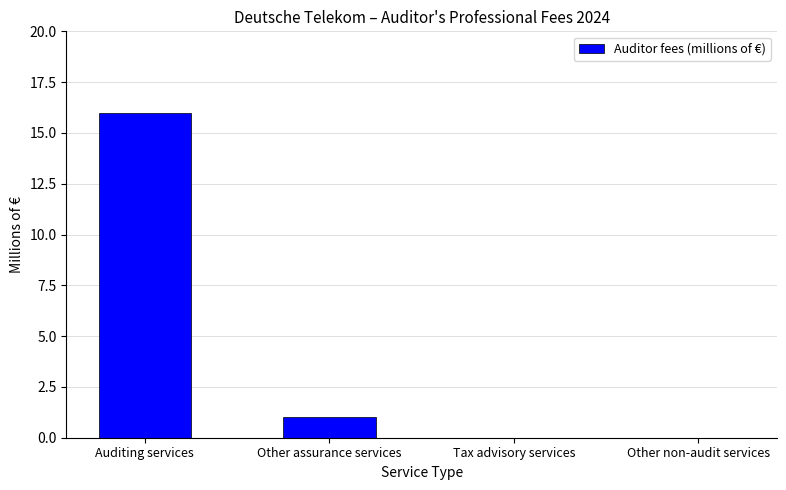

Where does the data first go above 1?

Auditing services